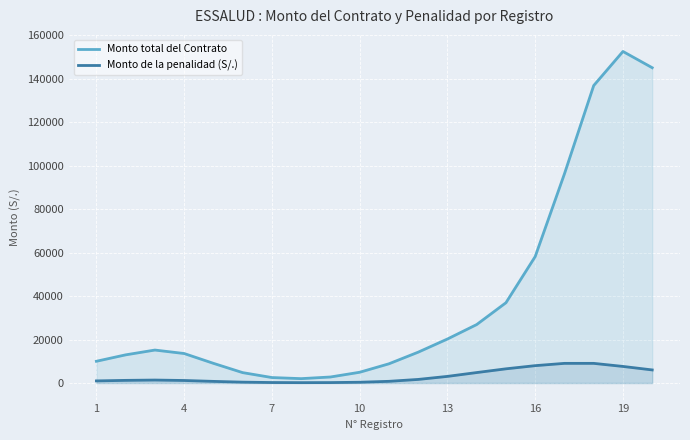

Which series has the largest total across all categories?

Monto total del Contrato